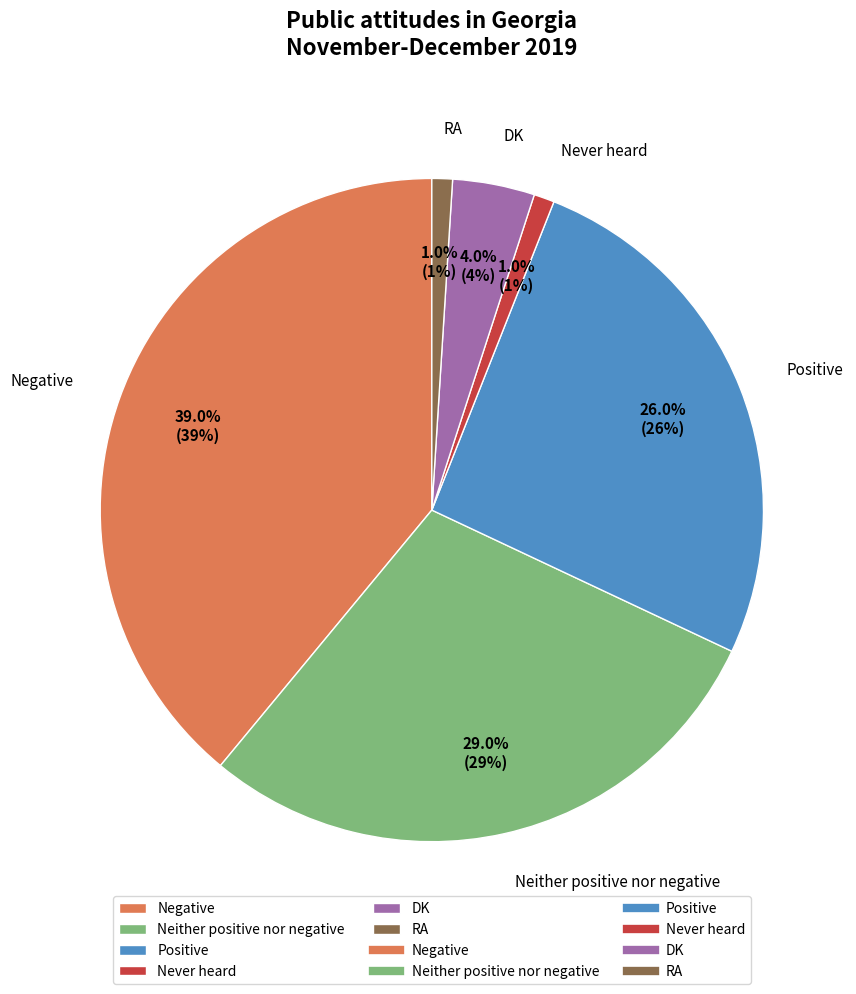

Is there a majority slice in this chart?

No